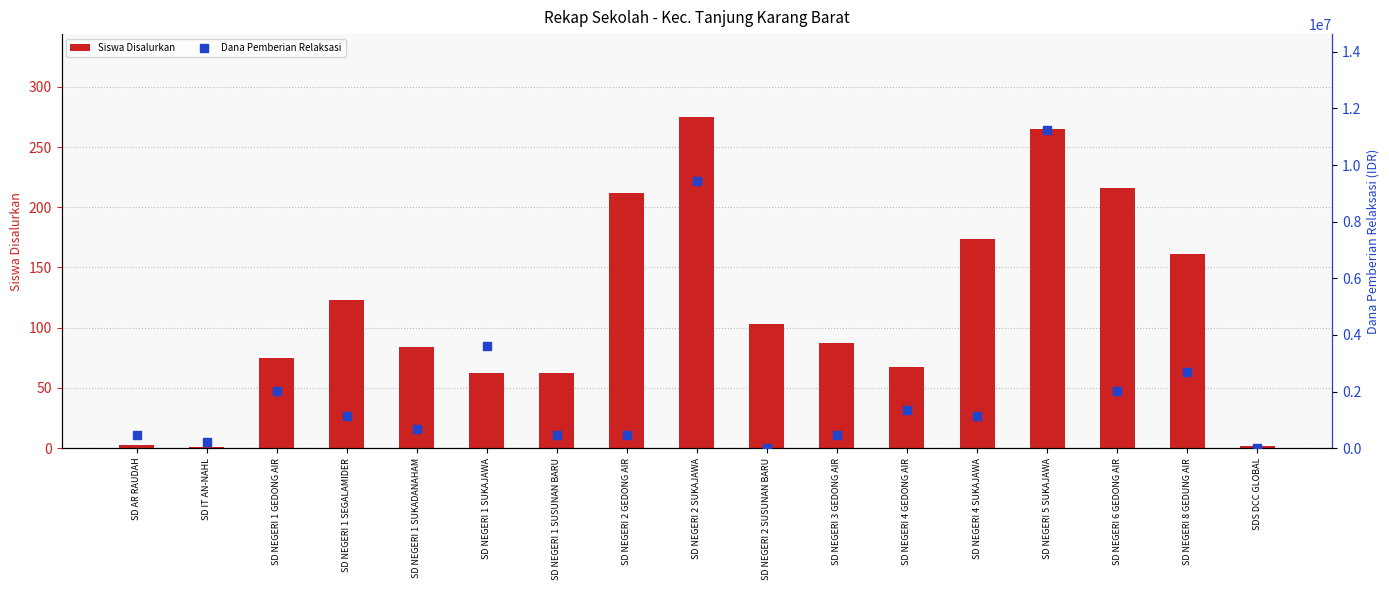

What are all the series names shown in the legend?

Siswa Disalurkan, Dana Pemberian Relaksasi